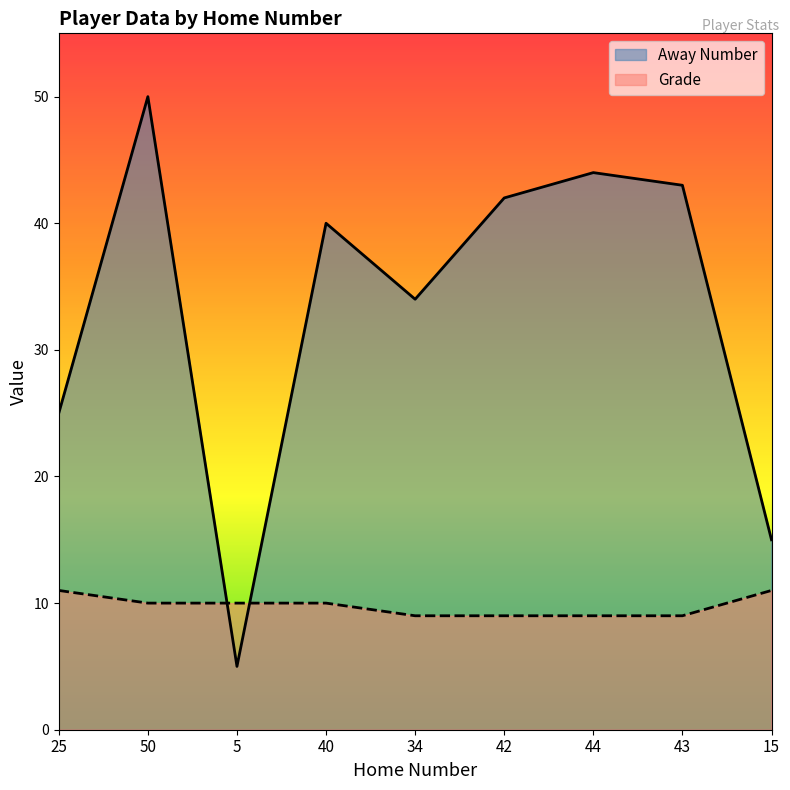

What position from the left is 40?

4